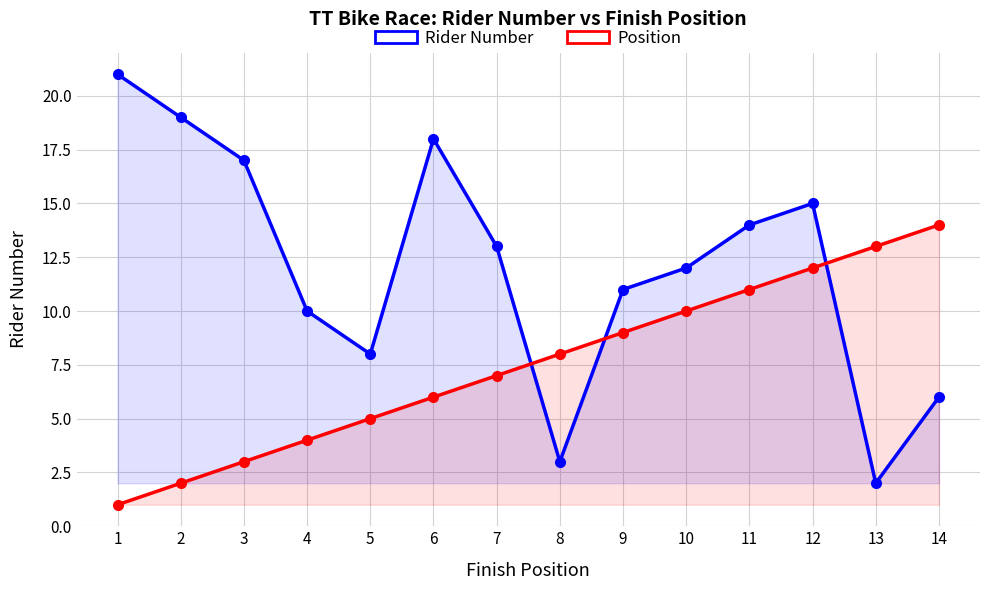

Which has a higher value, 10 or 3?

3